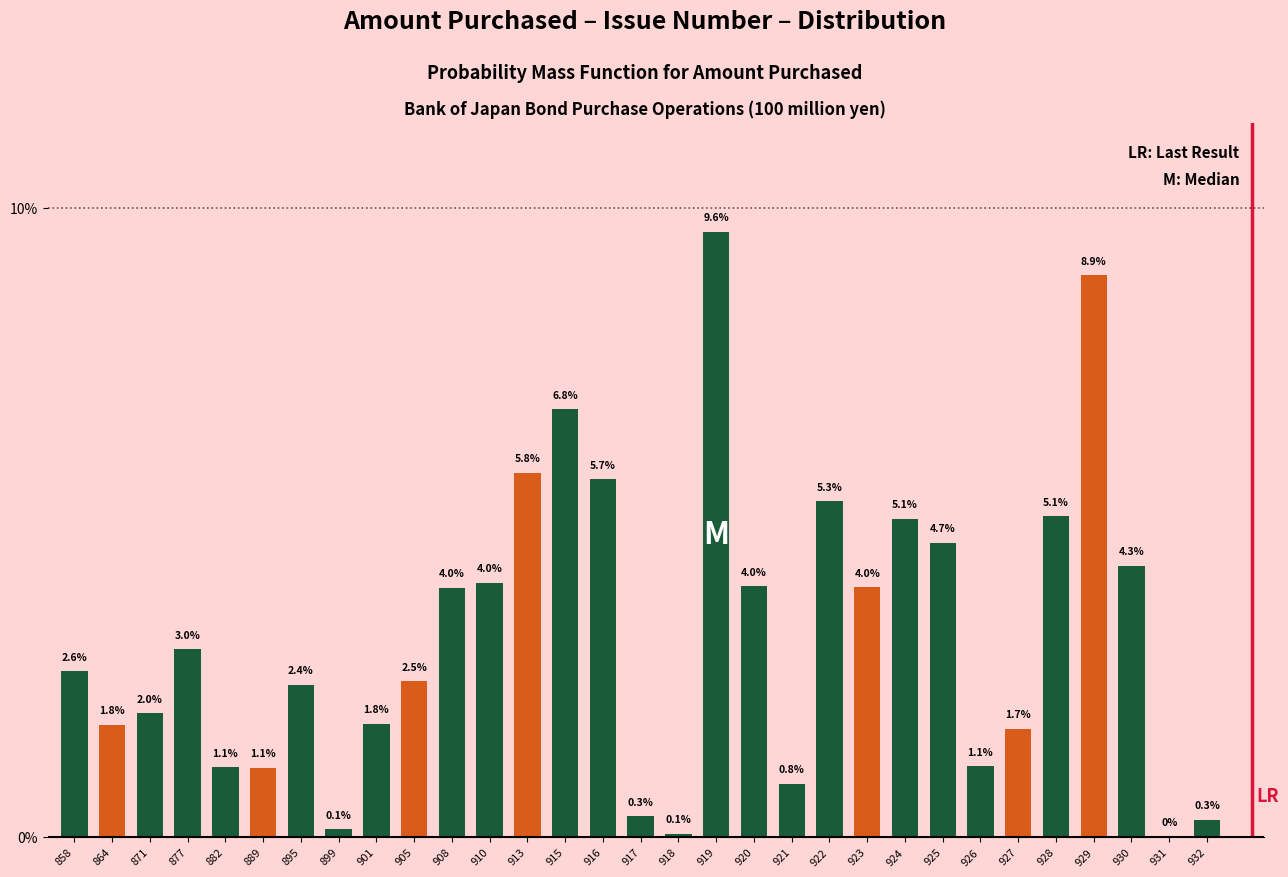

What is the change in value from 917 to 926?

+0.8